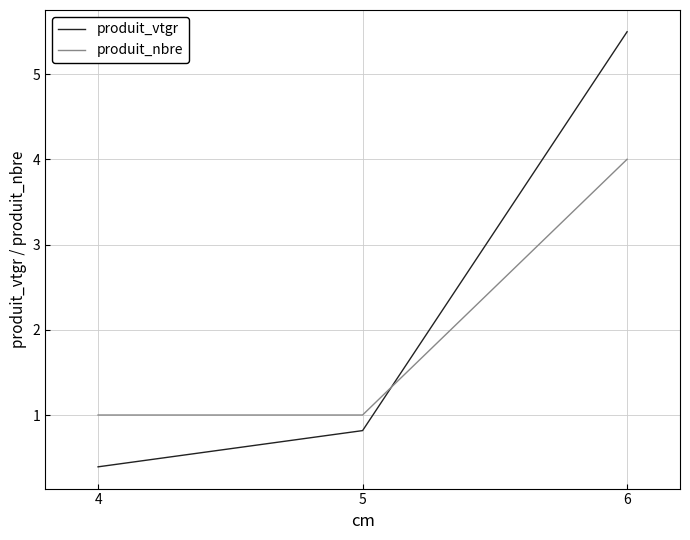

Reading left to right, extract all data points from this chart.

produit_vtgr: 0.4	0.8	5.5
produit_nbre: 1.0	1.0	4.0